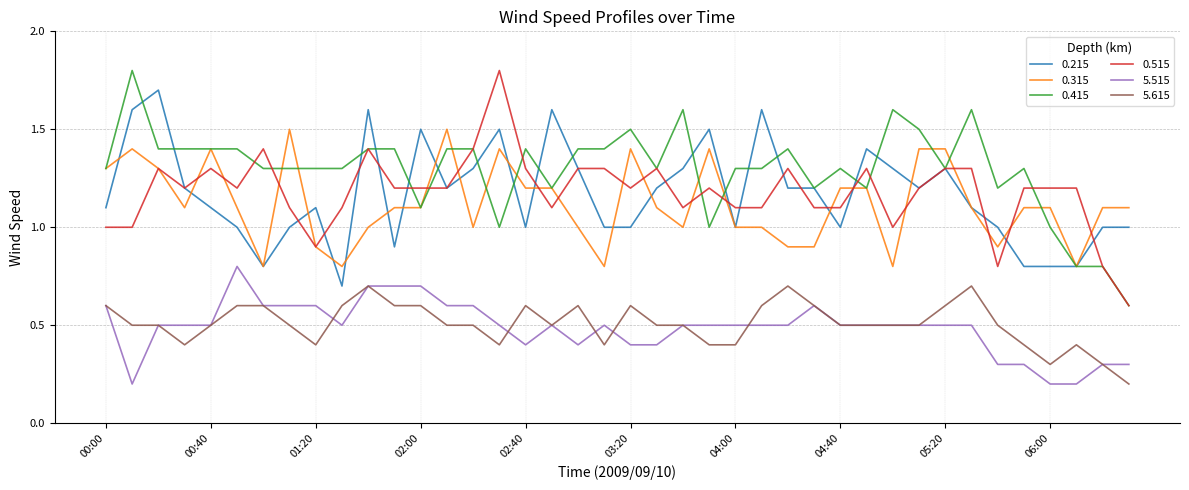

Which series has the largest total across all categories?

0.415